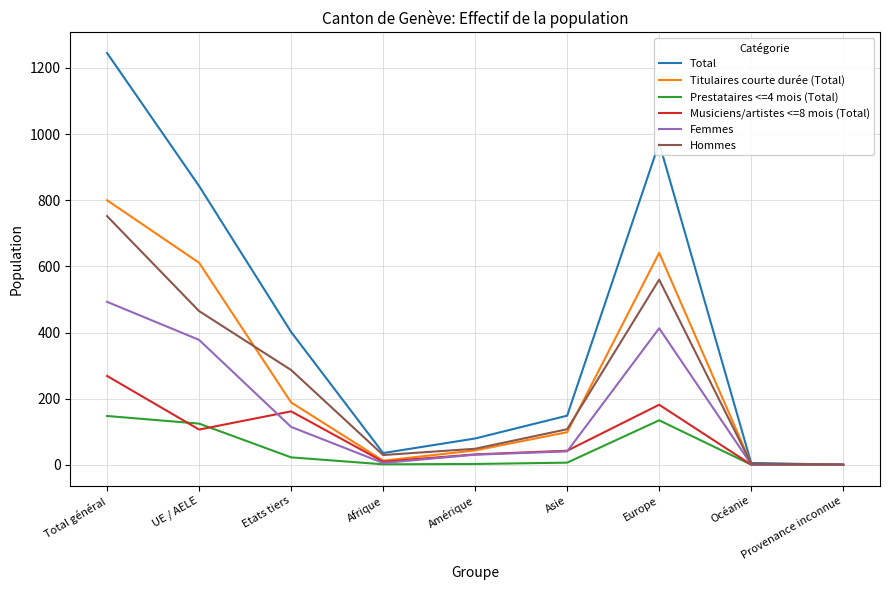

Which series changed the most between Amérique and Océanie?

Total